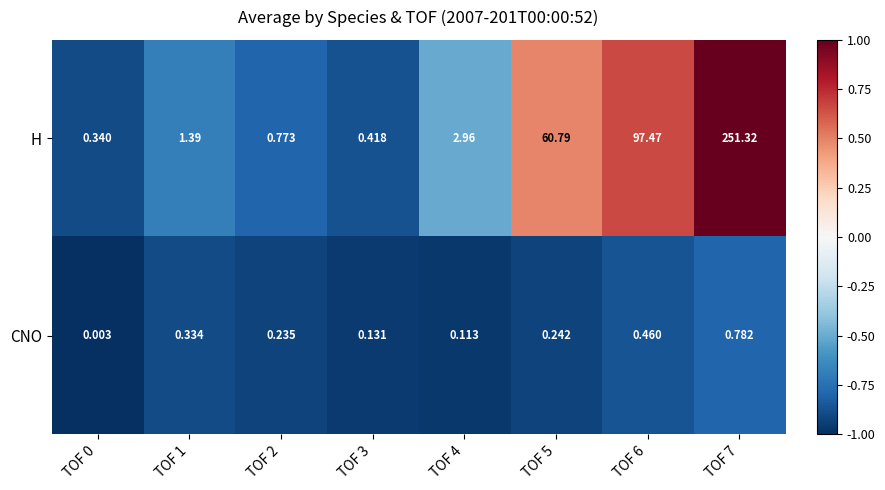

Which series has the largest total across all categories?

H